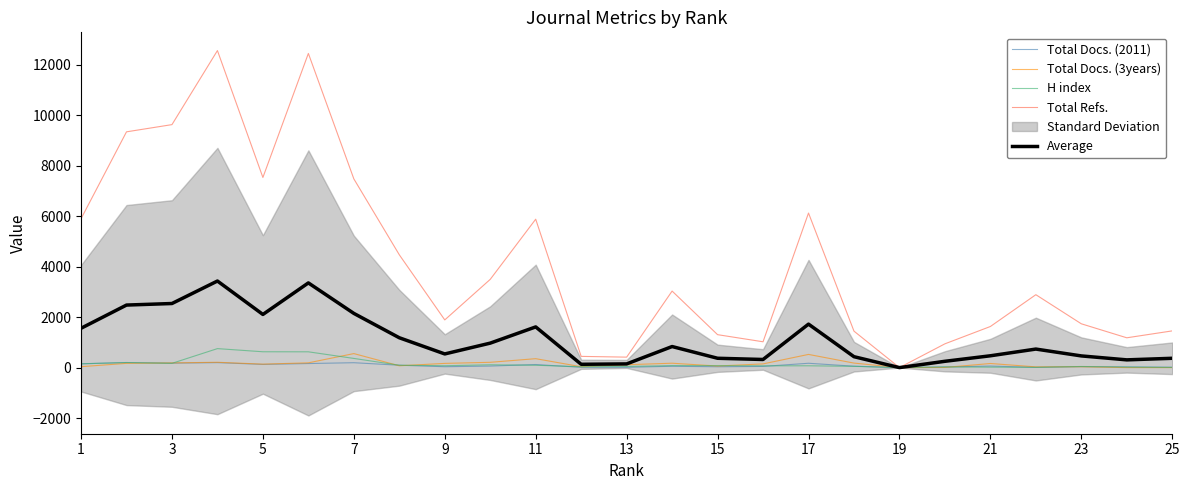

What is the approximate value of Average at 17?

1724.0